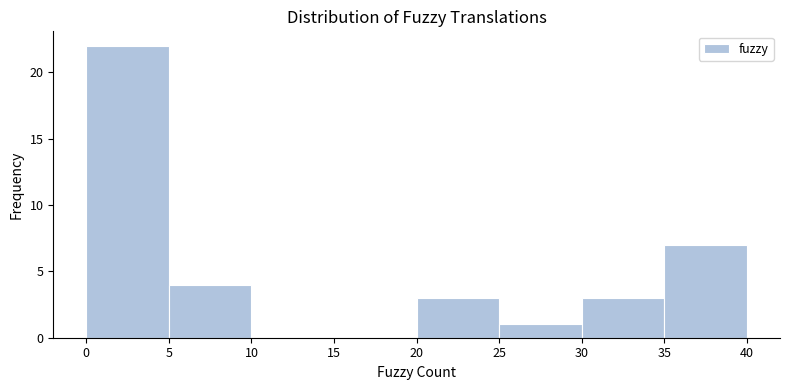

What is the height of the bar covering 35 to 40 on the x-axis? The values are not printed on the chart, so give them approximately, as read against the axis.

7